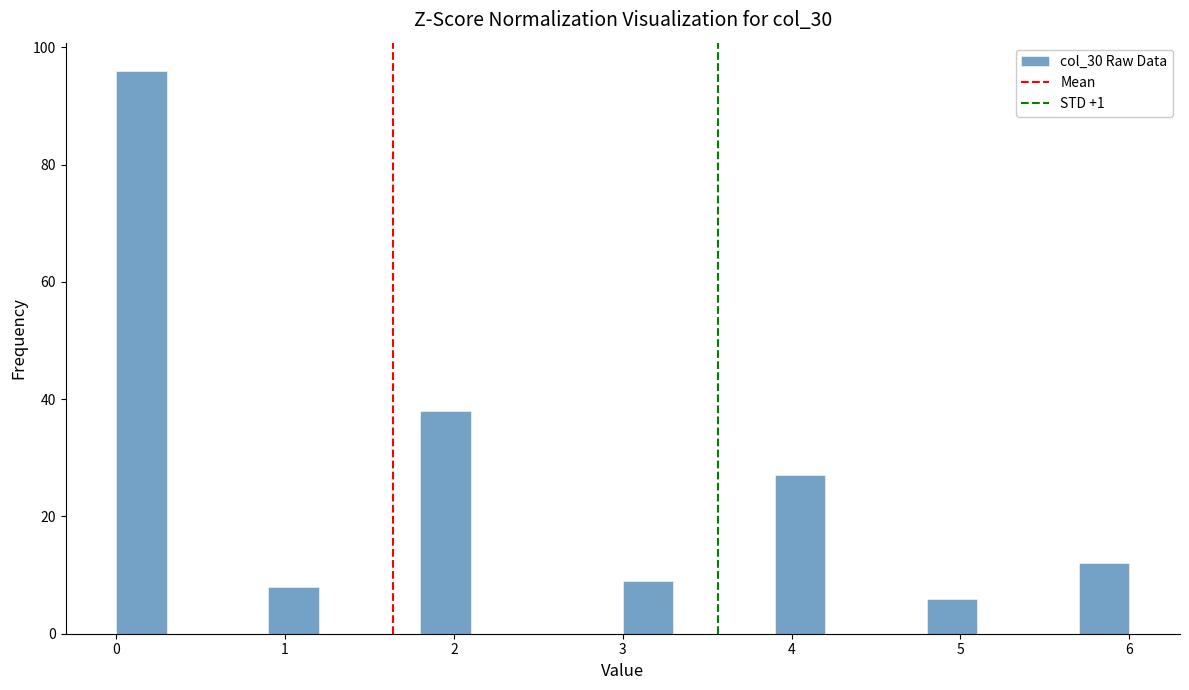

Read against the x-axis, roughly where is the centre of the tallest bar?

0.2